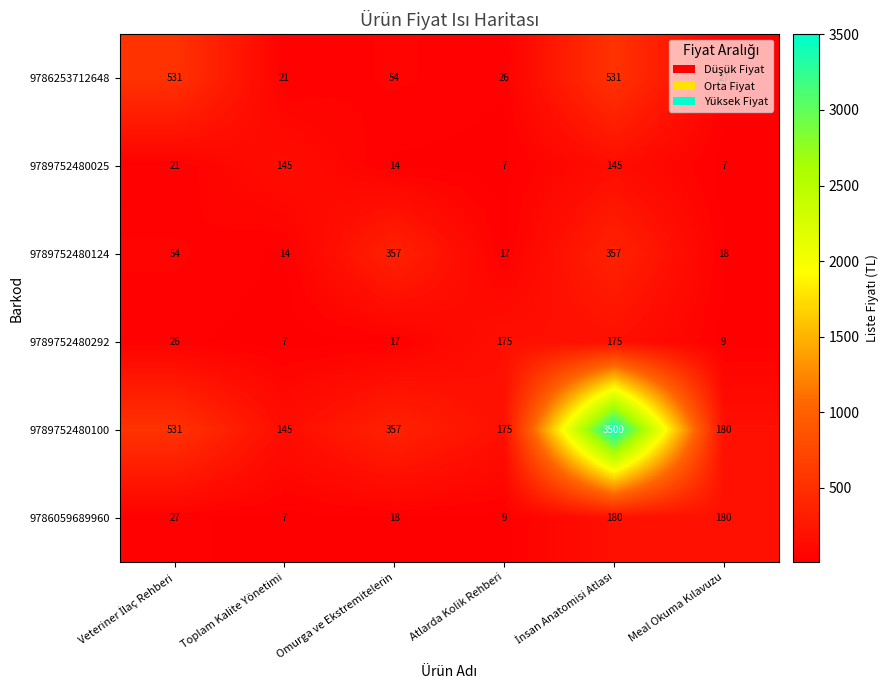

Read the 9789752480100 value at Atlarda Kolik Rehberi, to the nearest 10.

180